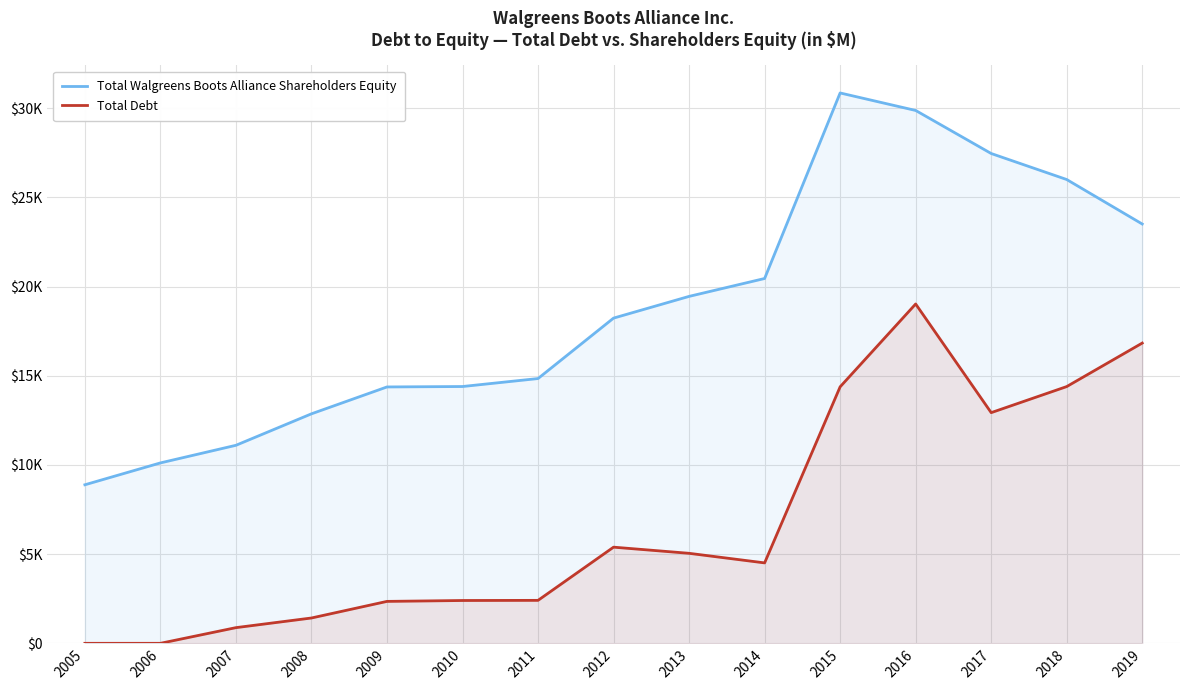

How many data points in Total Walgreens Boots Alliance Shareholders Equity are above 18236?

7